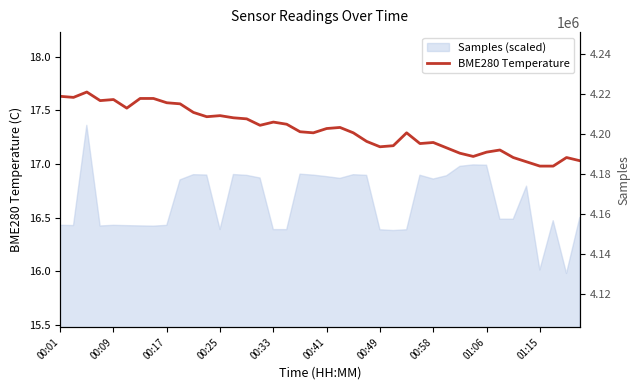

True or false: there are more than 2 points higher than both neighbors.

True